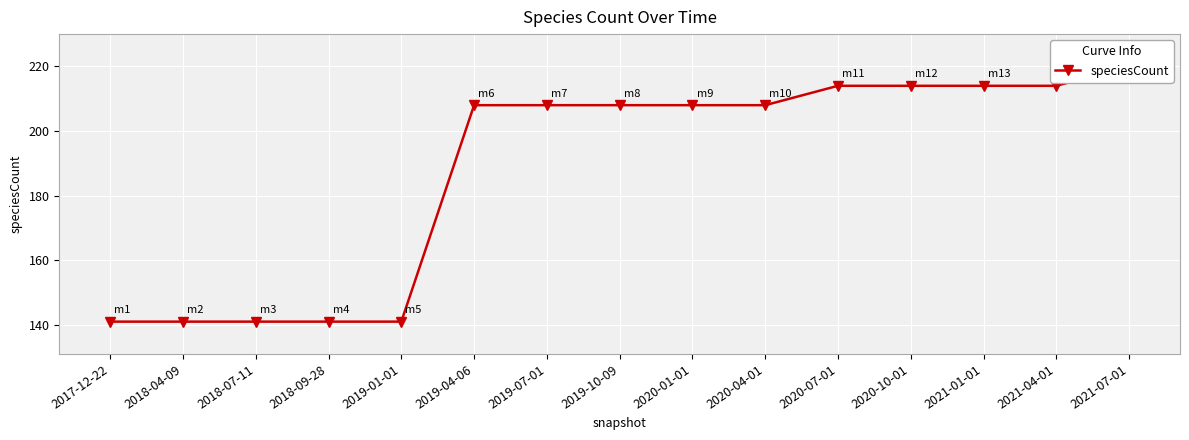

At which label does the data first exceed 208?

2020-07-01